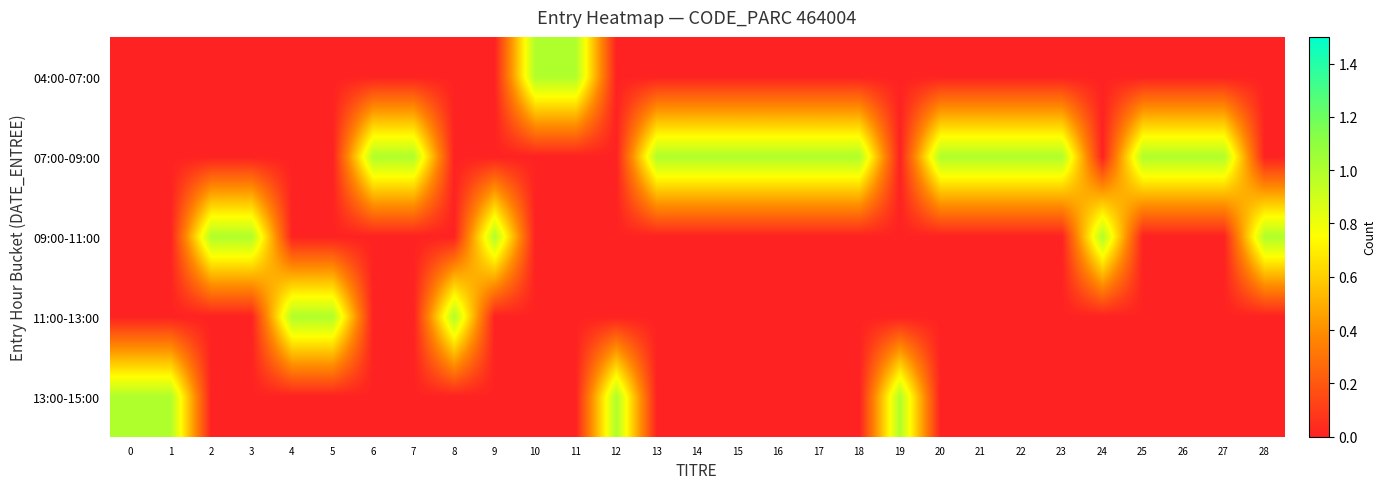

Which series has the widest spread of values?

04:00-07:00